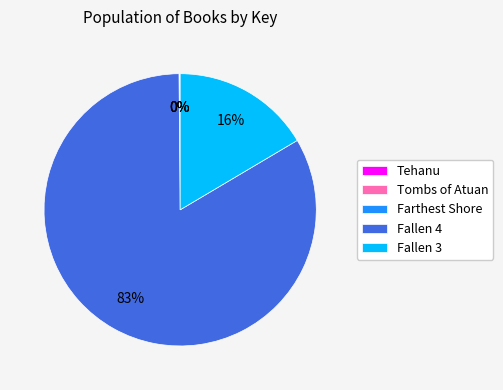

To the nearest percent, what is the average slice percentage?

20%